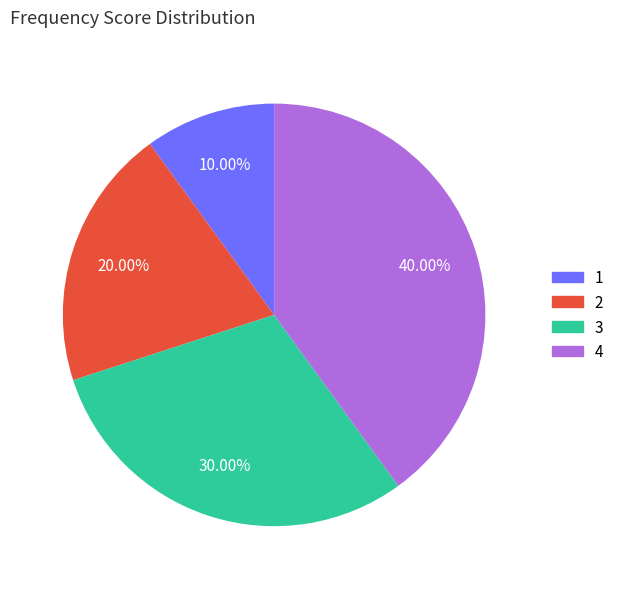

Is there a majority slice in this chart?

No